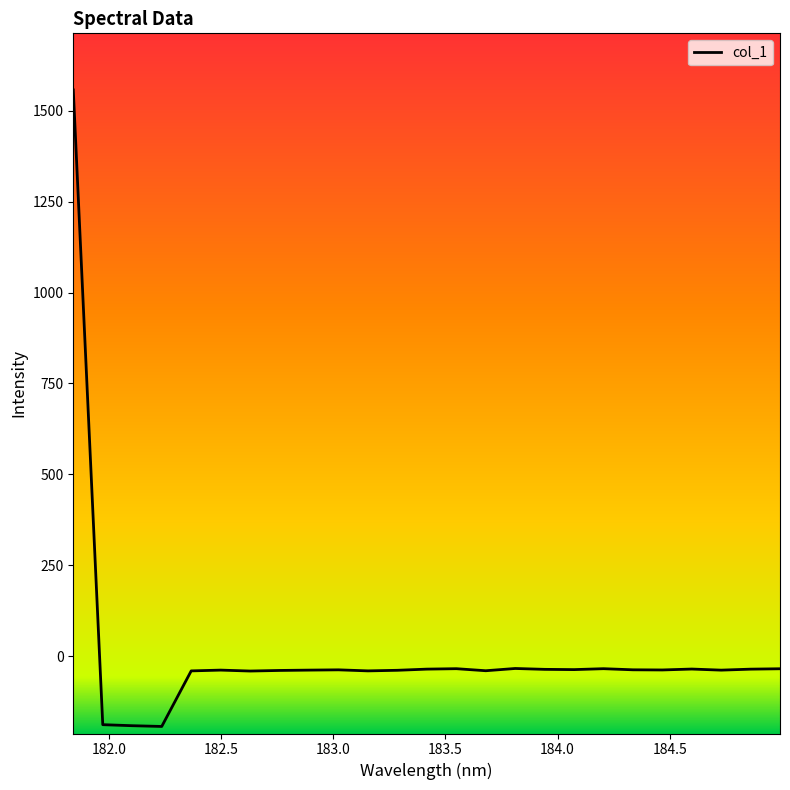

What is the smallest value displayed?

-193.8